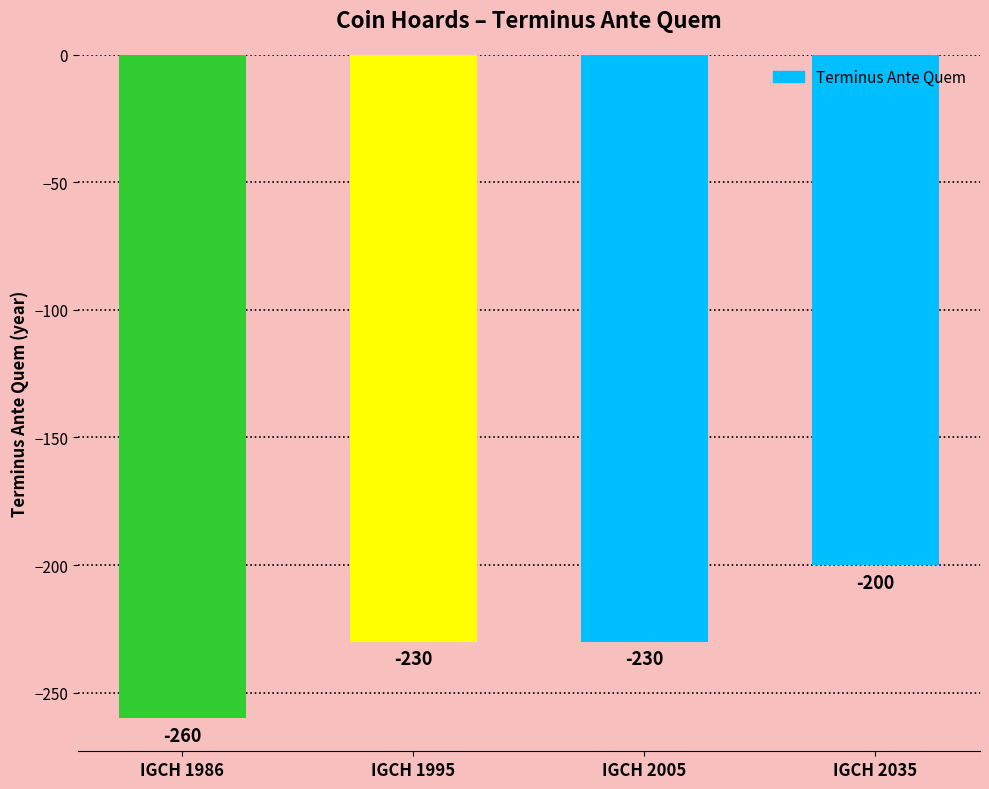

How many bars are there in total?

4